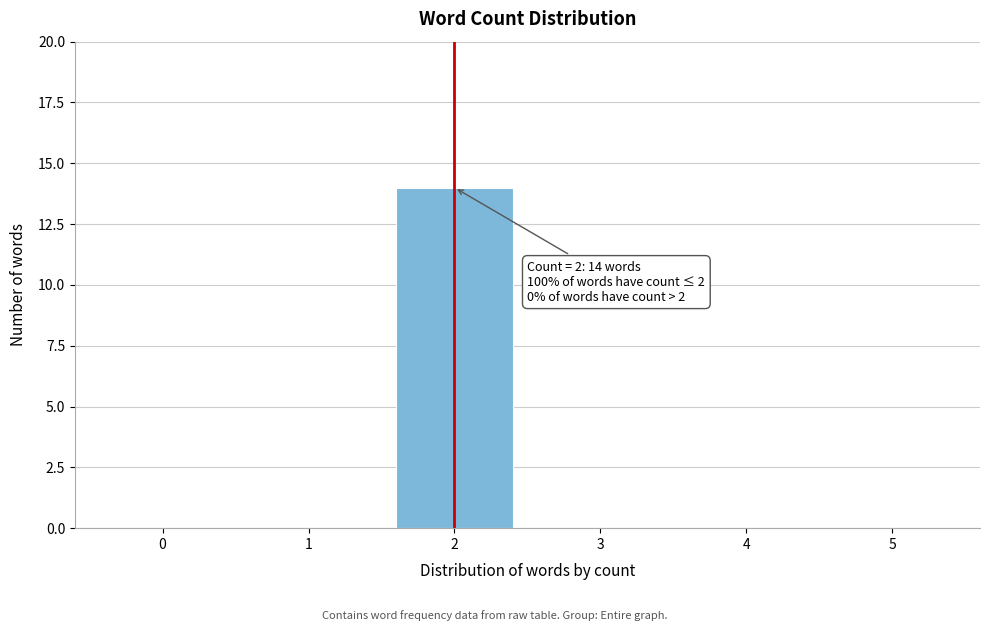

Reading right to left, what are all the values shown in this chart?

5=0	4=0	3=0	2=14	1=0	0=0